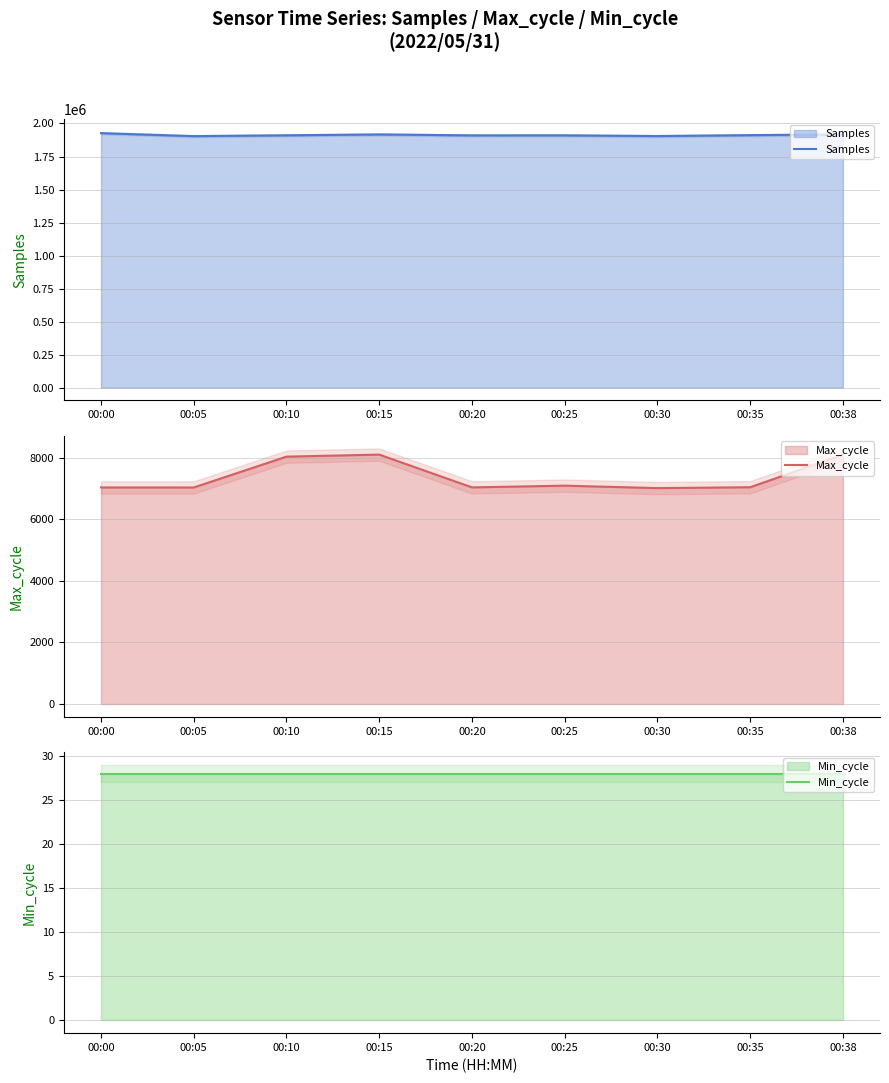

What is the value of the Max_cycle point at the 5th from the left?

7036